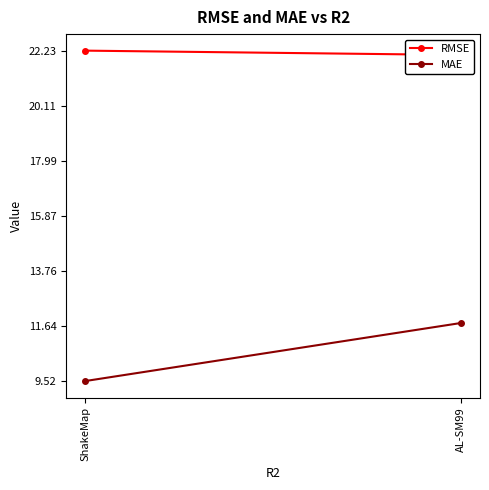

What is the maximum value shown in the chart?

22.2